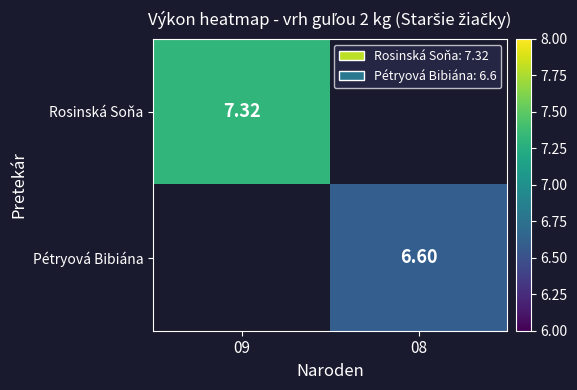

What is the smallest value displayed?

6.6